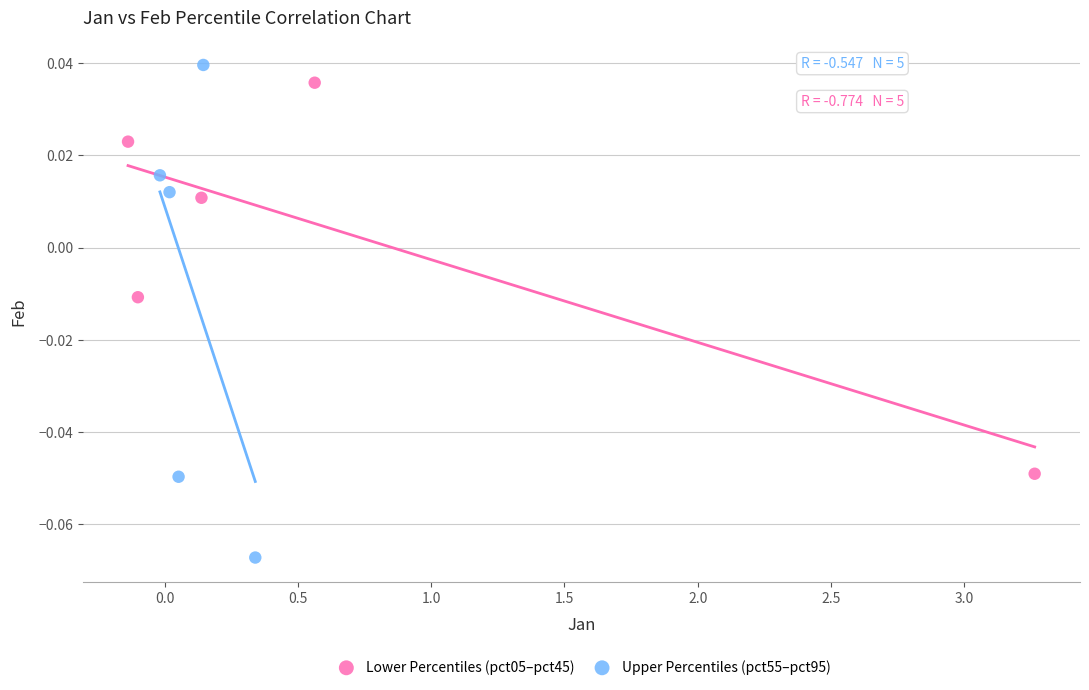

Which series has the largest Y range (max minus min)?

Upper Percentiles (pct55–pct95)